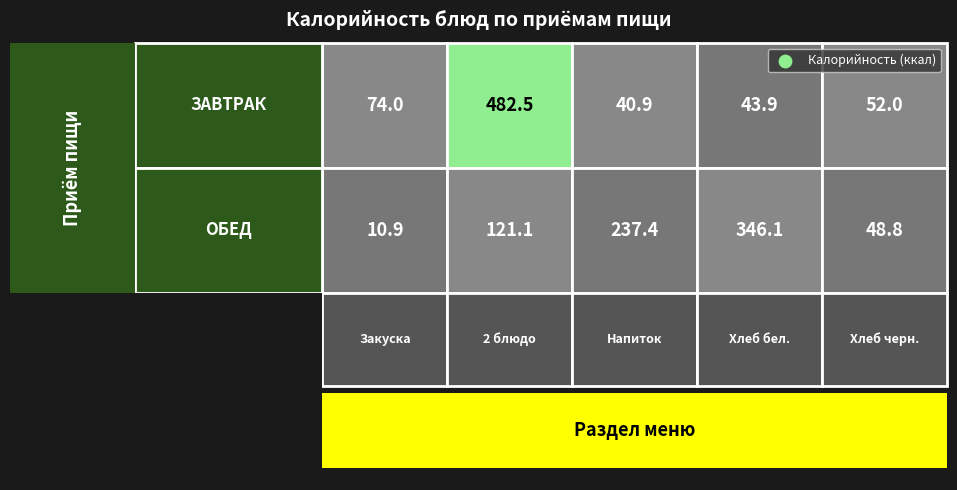

What is the sum of all ОБЕД values?

764.3